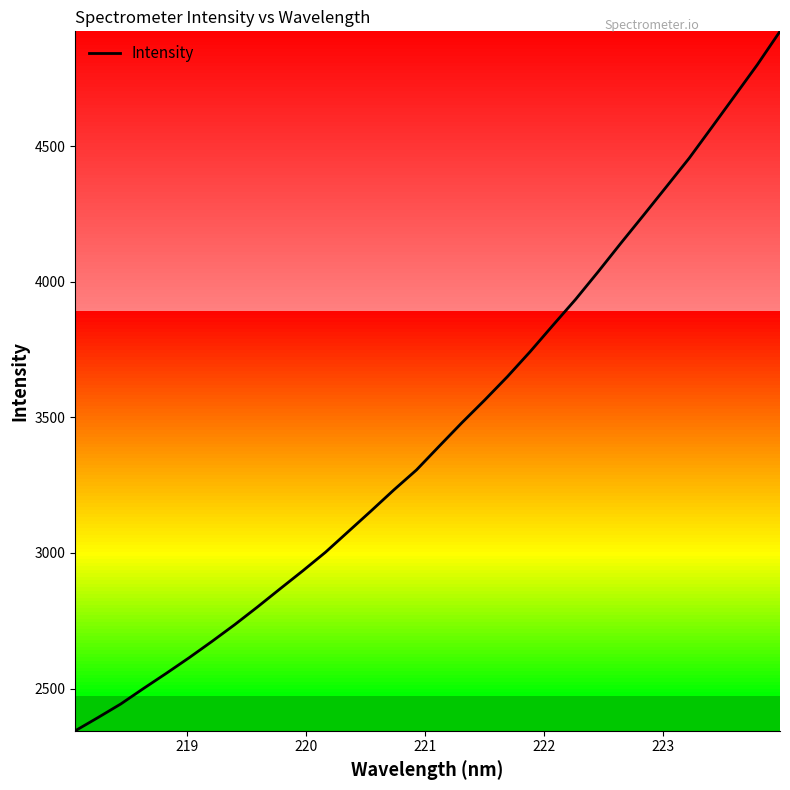

Is this an area chart (filled region under the line)?

No